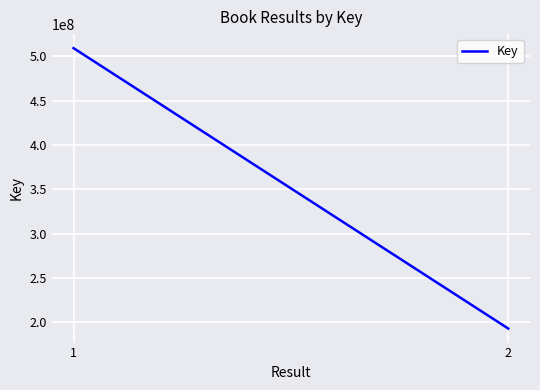

How many lines are shown in the chart?

1